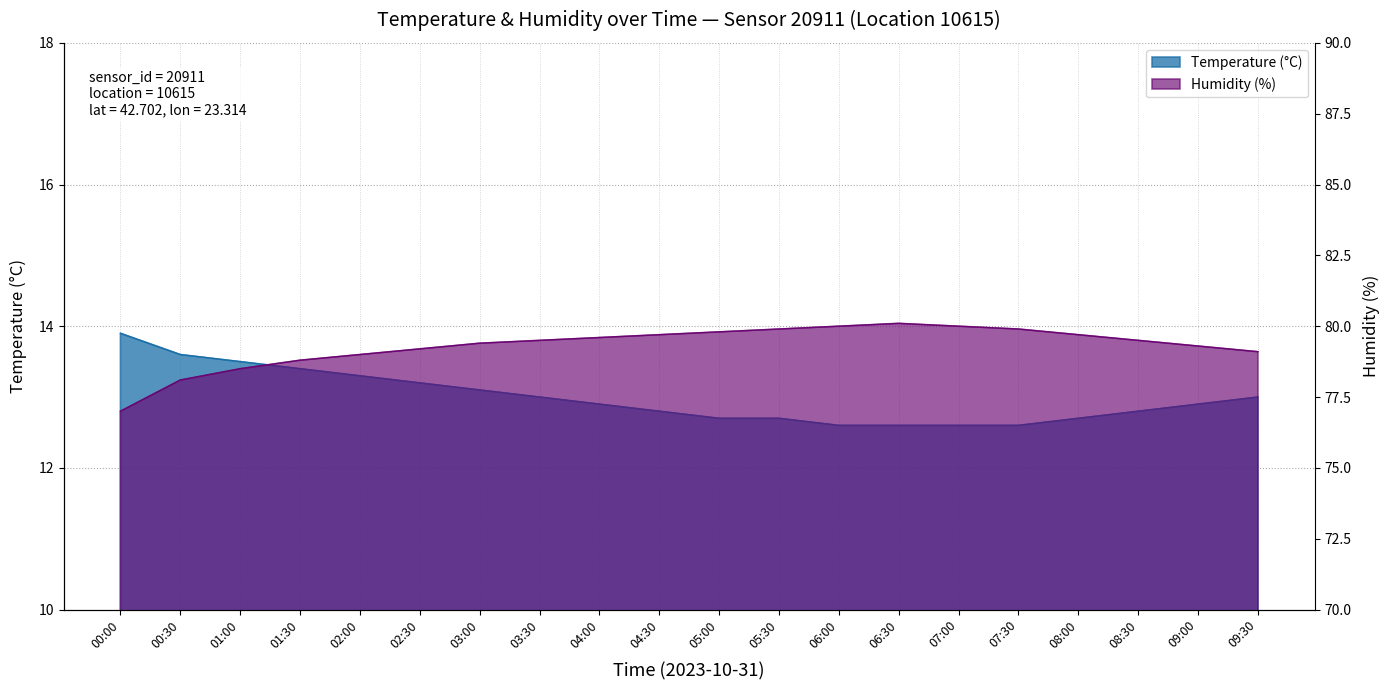

What position from the left is 05:30?

12